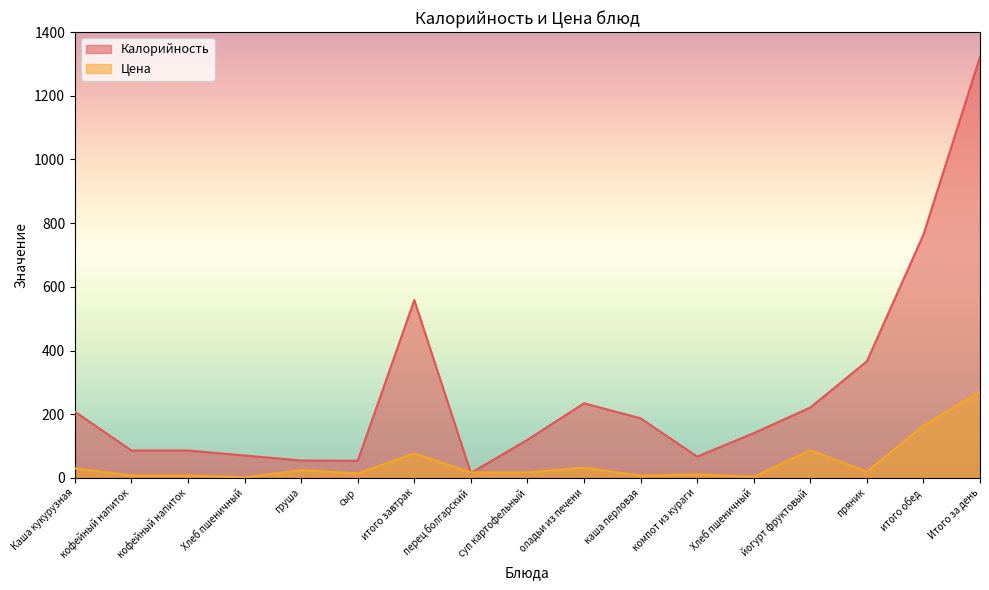

Does the chart display data point markers on the line(s)?

No